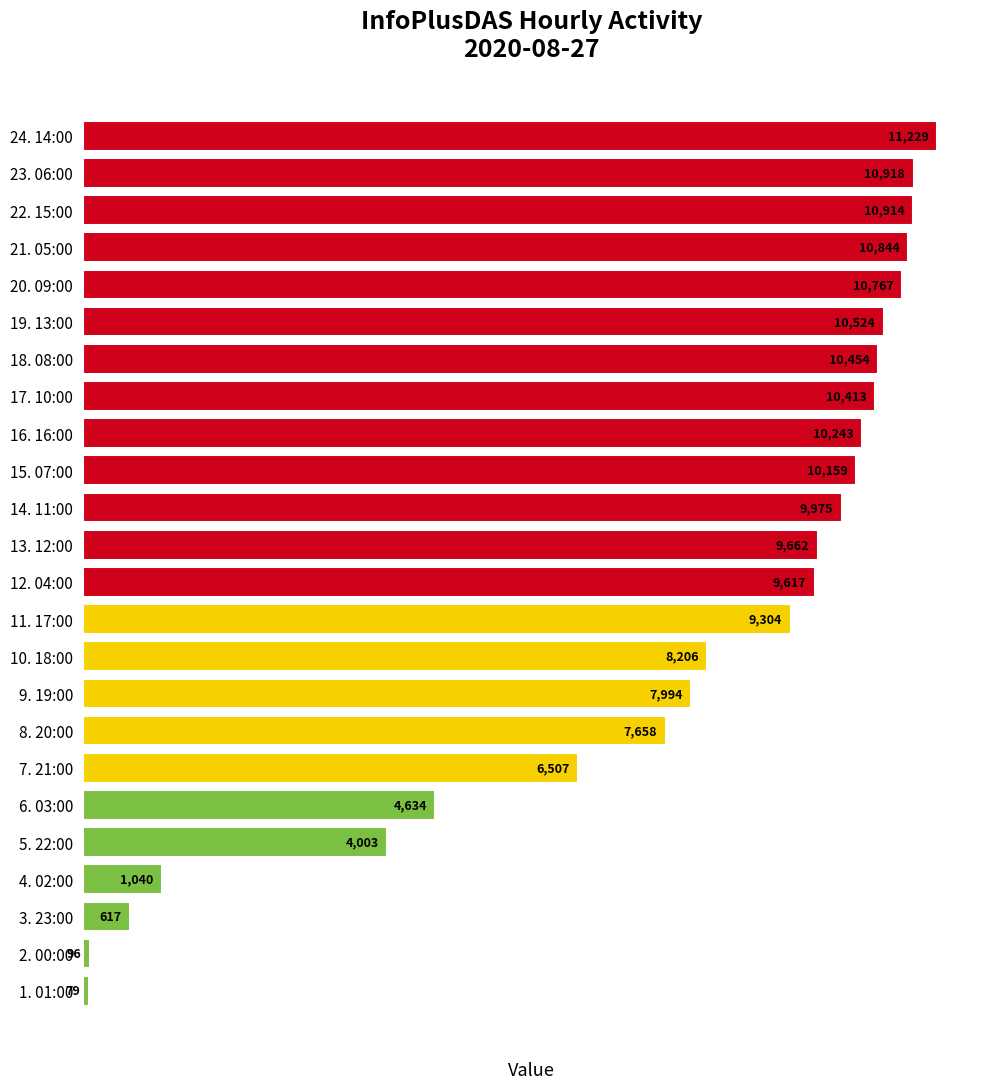

The chart shows a value of 10567 at 9. 19:00. True or false?

False